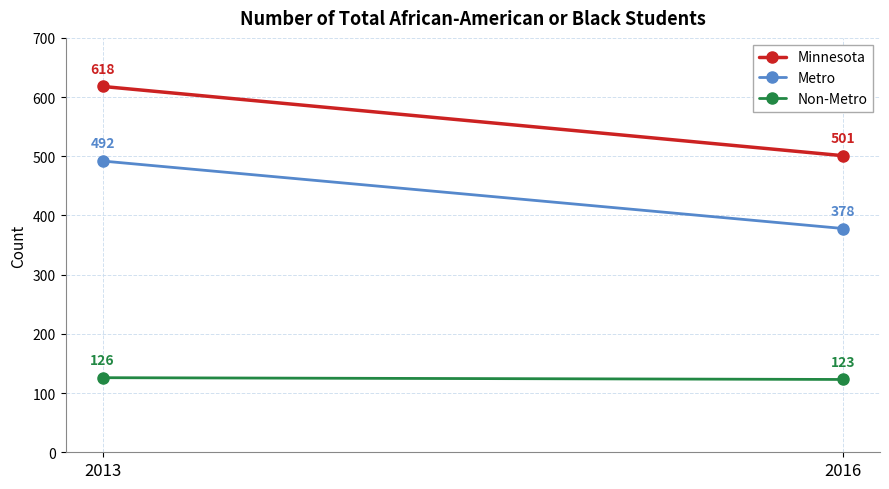

What are all the series names shown in the legend?

Minnesota, Metro, Non-Metro